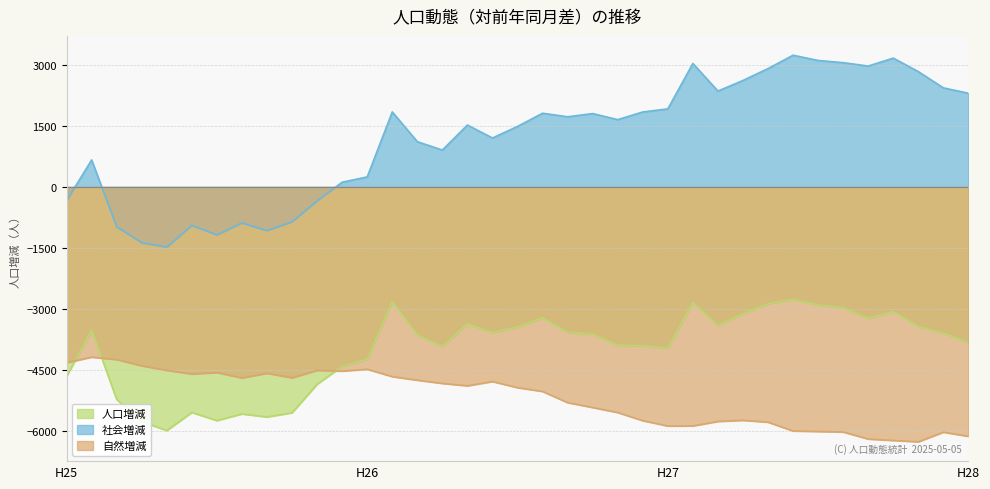

What is the minimum value for 社会増減?

-1479